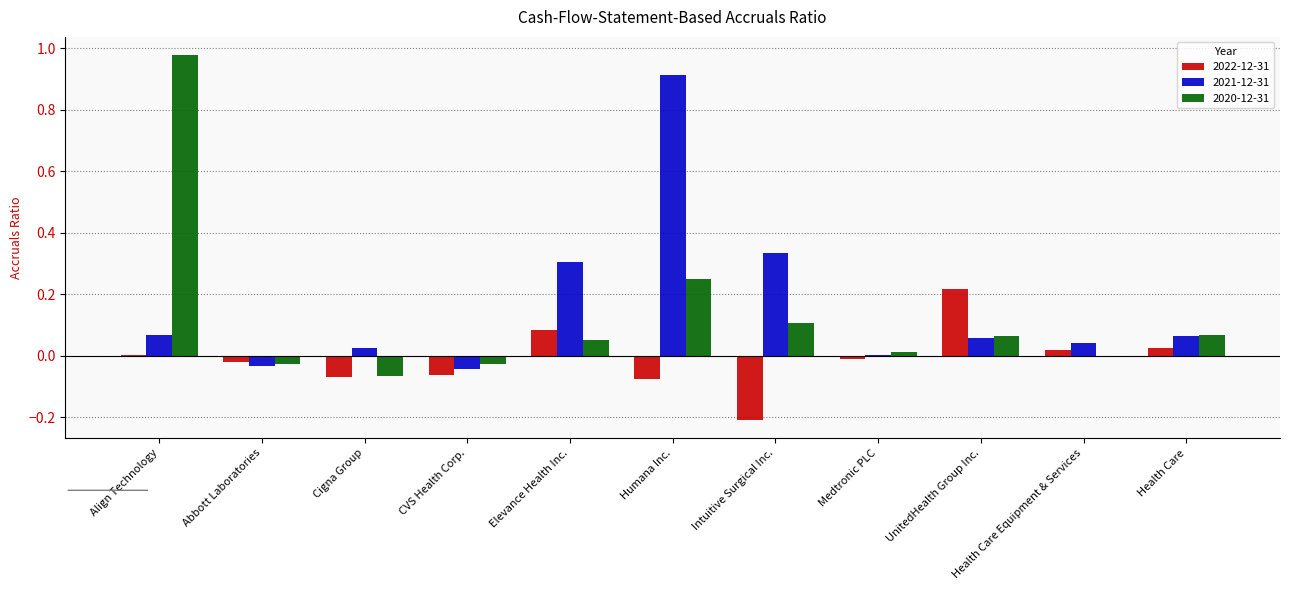

What is the sum of all 2021-12-31 values?

1.7